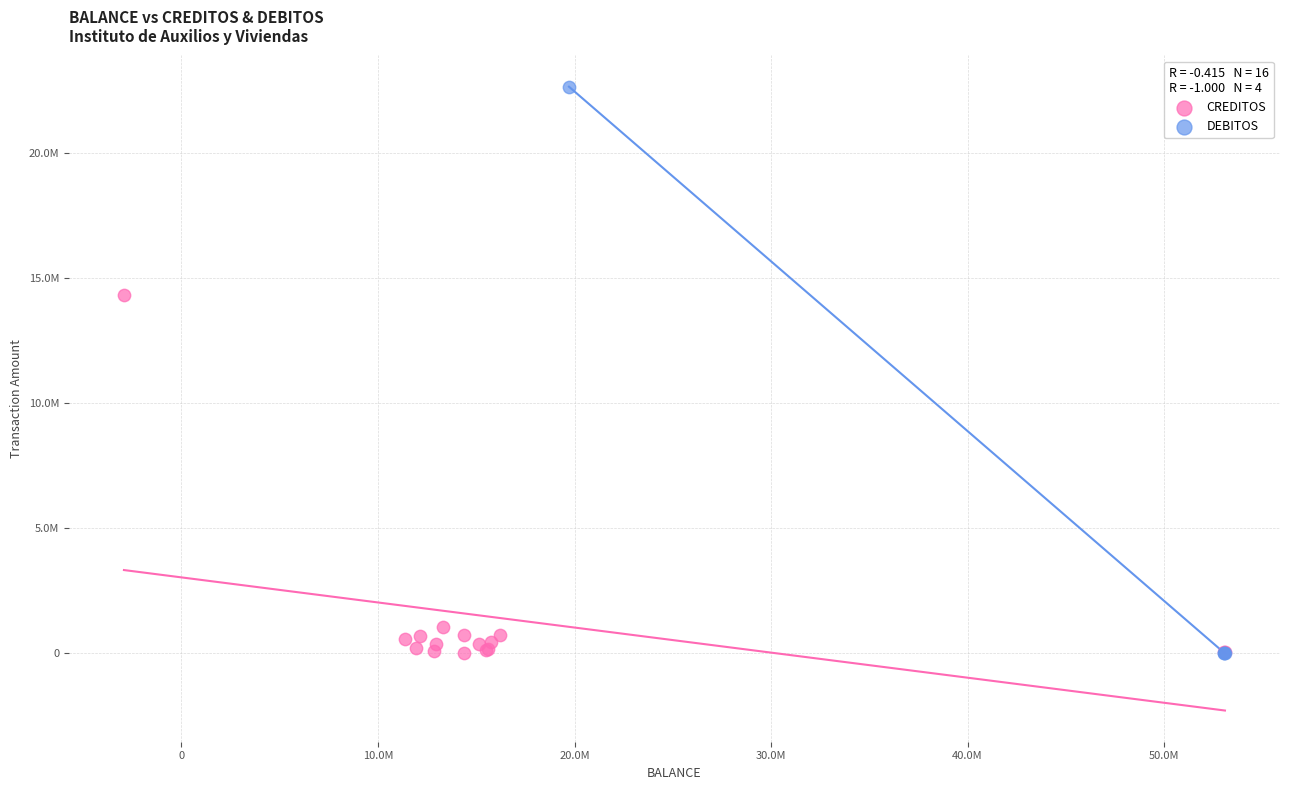

Which series has the largest Y range (max minus min)?

DEBITOS